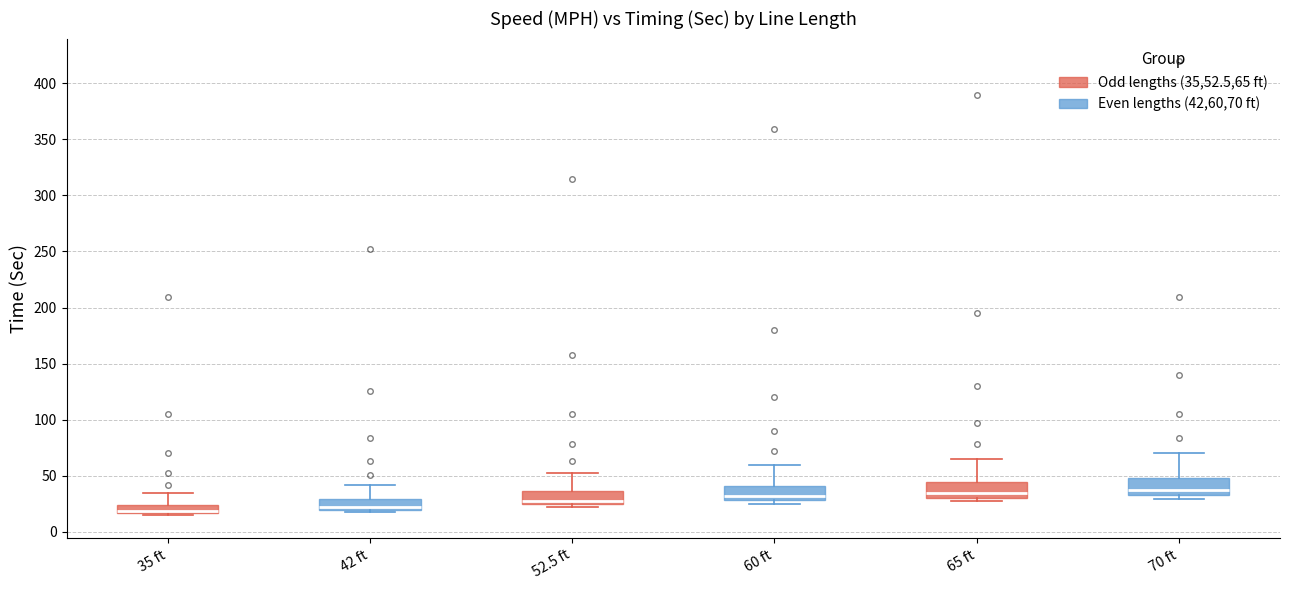

Reading left to right, read every box against the y-axis: the position of its median line, the range the box covers, and the ends of its whiskers. The values are not printed on the chart, so give them approximately, as read against the axis.

35 ft: median 20, box 15 to 25, whiskers 15 (just below the box's lower edge) to 35
42 ft: median 20 (just above the box's lower edge), box 20 to 30, whiskers 15 to 40
52.5 ft: median 30, box 25 to 35, whiskers 20 to 50
60 ft: median 30 (just above the box's lower edge), box 30 to 40, whiskers 25 to 60
65 ft: median 35, box 30 to 45, whiskers 25 to 65
70 ft: median 35 (just above the box's lower edge), box 35 to 50, whiskers 30 to 70